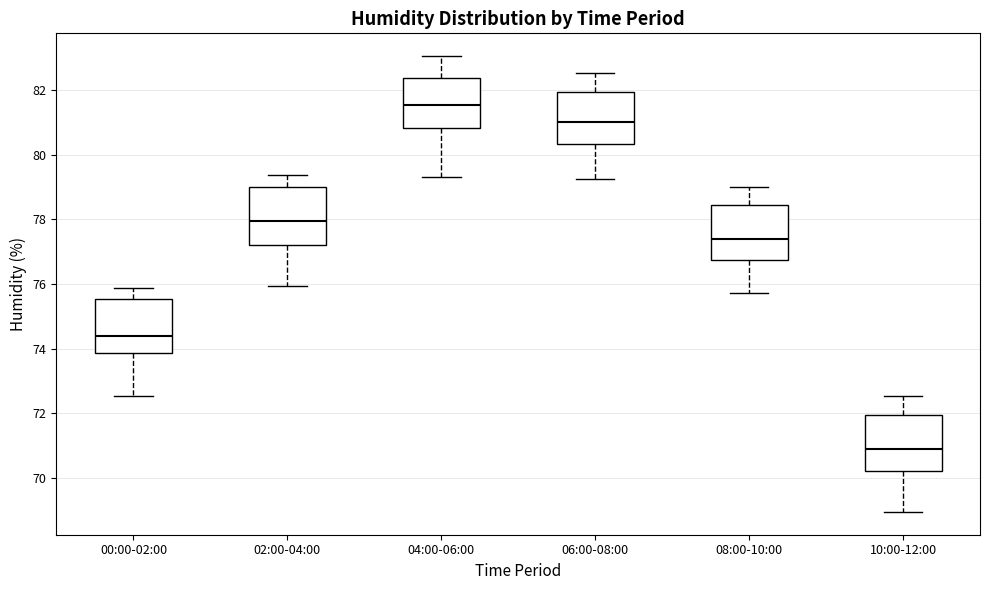

Which box's median line is the lowest?

10:00-12:00